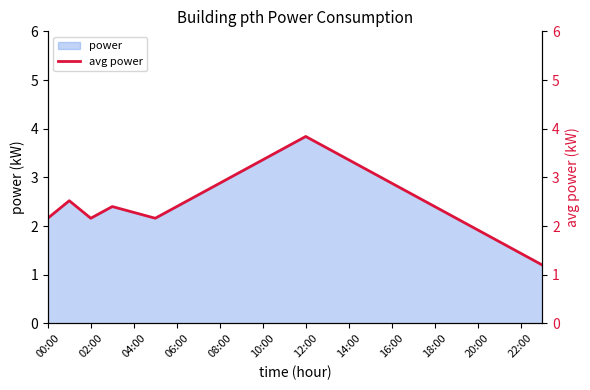

True or false: power has a value of 0.9 at 20:00.

False